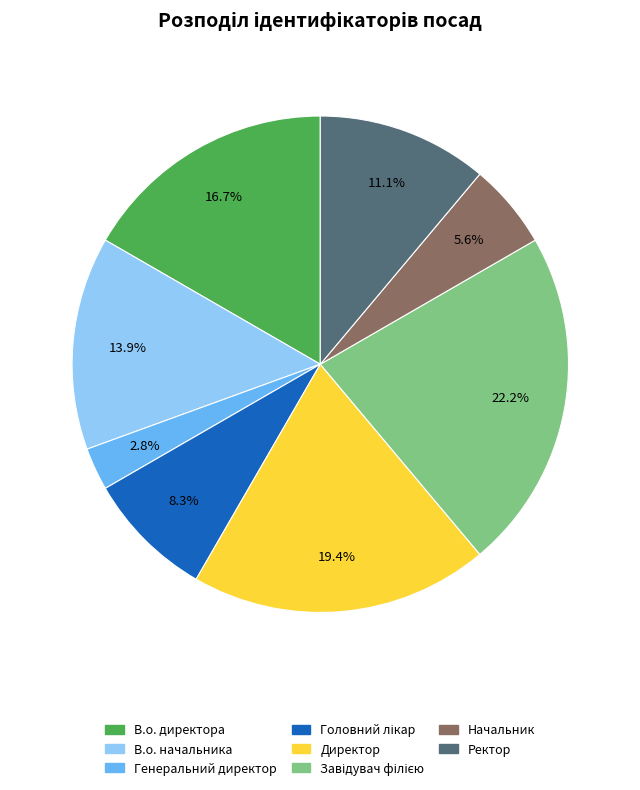

What is the smallest slice in the pie chart?

Генеральний директор